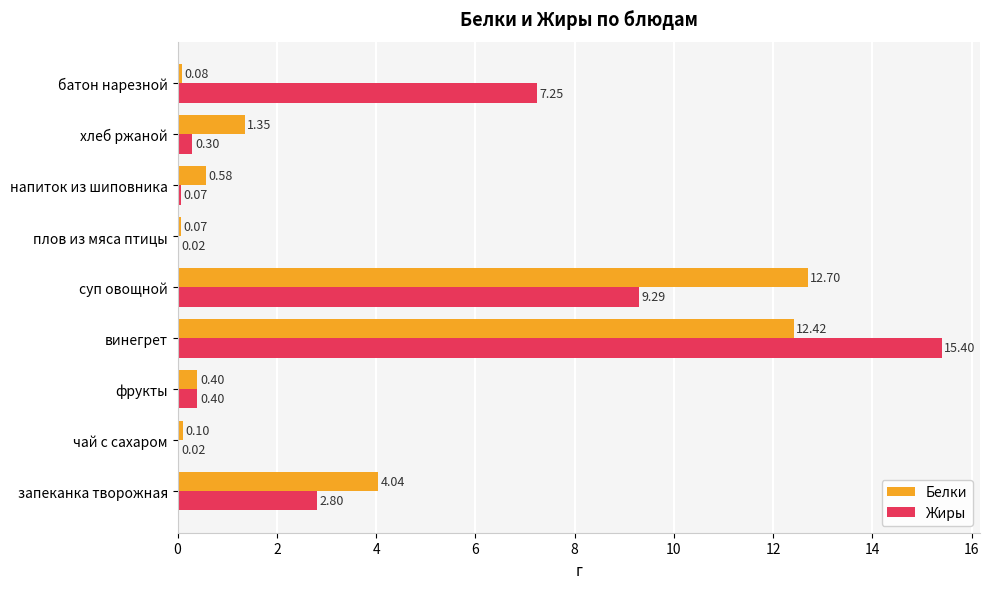

At which category does the chart reach its peak across all series?

винегрет